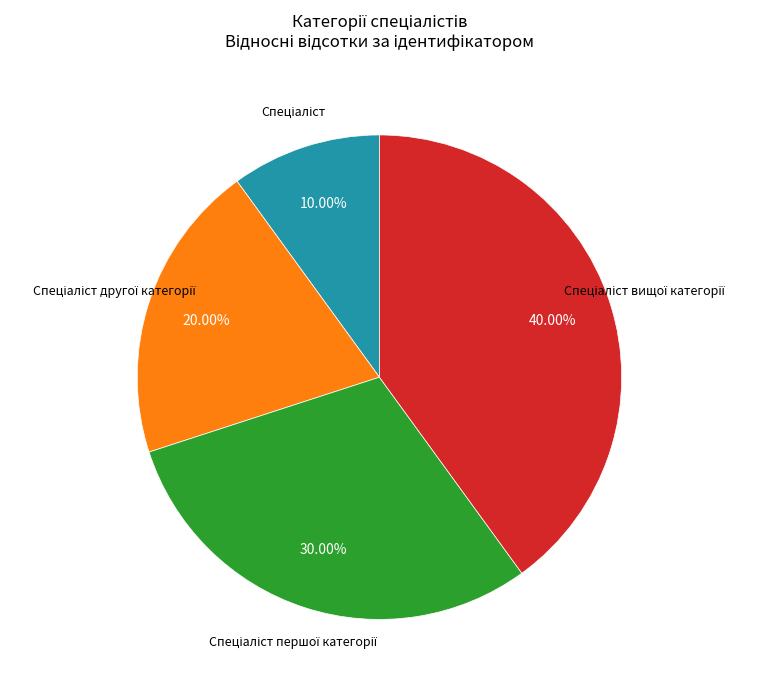

Does any single category account for the majority?

No